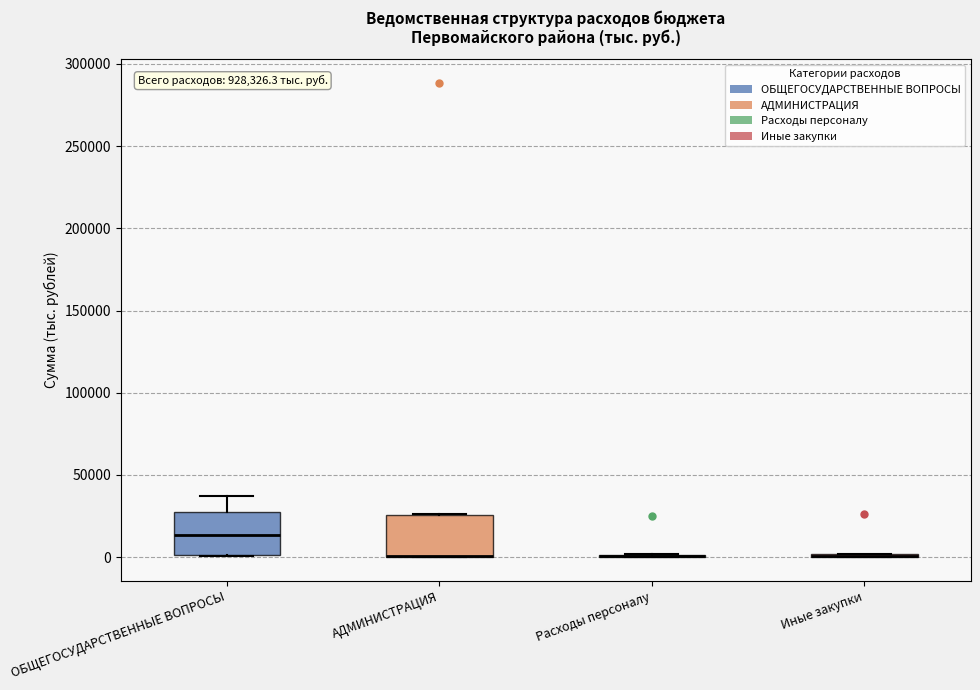

Reading left to right, read every box against the y-axis: the position of its median line, the range the box covers, and the ends of its whiskers. The values are not printed on the chart, so give them approximately, as read against the axis.

ОБЩЕГОСУДАРСТВЕННЫЕ ВОПРОСЫ: median 15000, box 0 to 30000, whiskers 0 to 35000
АДМИНИСТРАЦИЯ: median 0 (drawn on the box's lower edge), box 0 to 25000, whiskers 0 to 25000
Расходы персоналу: box collapsed to a line at 0, whiskers 0 to 0
Иные закупки: box collapsed to a line at 0, whiskers 0 to 0